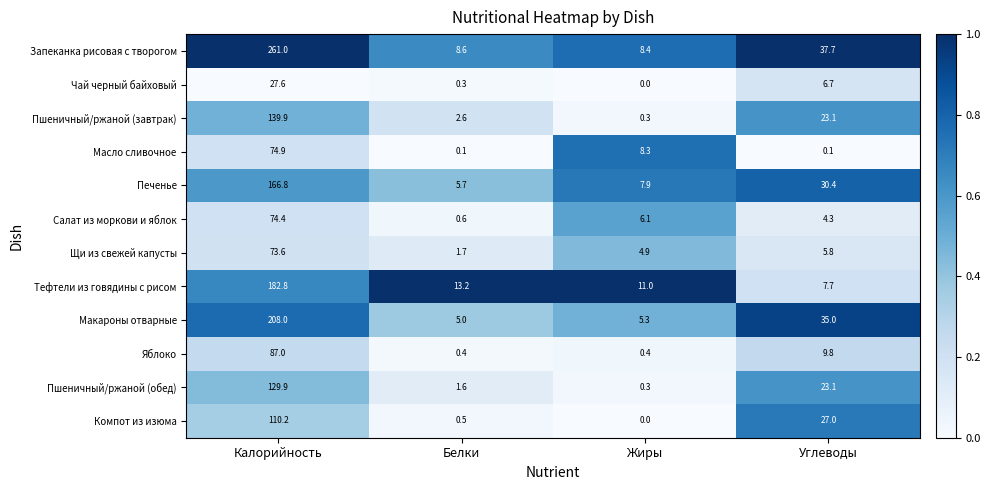

True or false: Запеканка рисовая с творогом has a value of 14.9 at Белки.

False